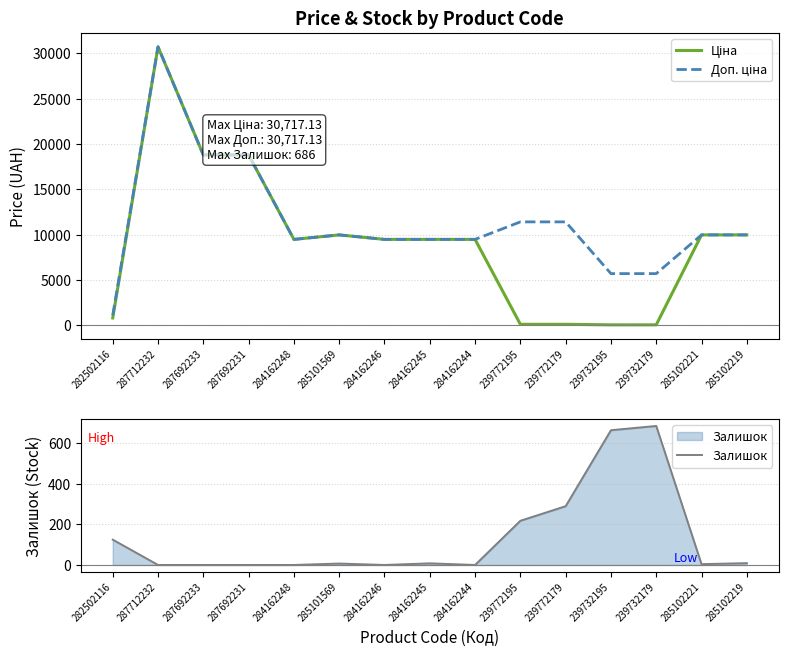

Reading right to left, what are all the values shown in this chart?

Ціна: 9975.0	9975.0	57.0	57.0	114.1	114.1	9480.1	9480.1	9480.1	9975.0	9480.1	18796.8	18796.8	30717.1	818.5
Доп. ціна: 9975.0	9975.0	5705.0	5705.0	11410.0	11410.0	9480.1	9480.1	9480.1	9975.0	9480.1	18796.8	18796.8	30717.1	1109.2
Залишок: 9.0	4.0	686.0	665.0	290.0	218.0	0.0	8.0	0.0	7.0	0.0	0.0	0.0	0.0	125.0